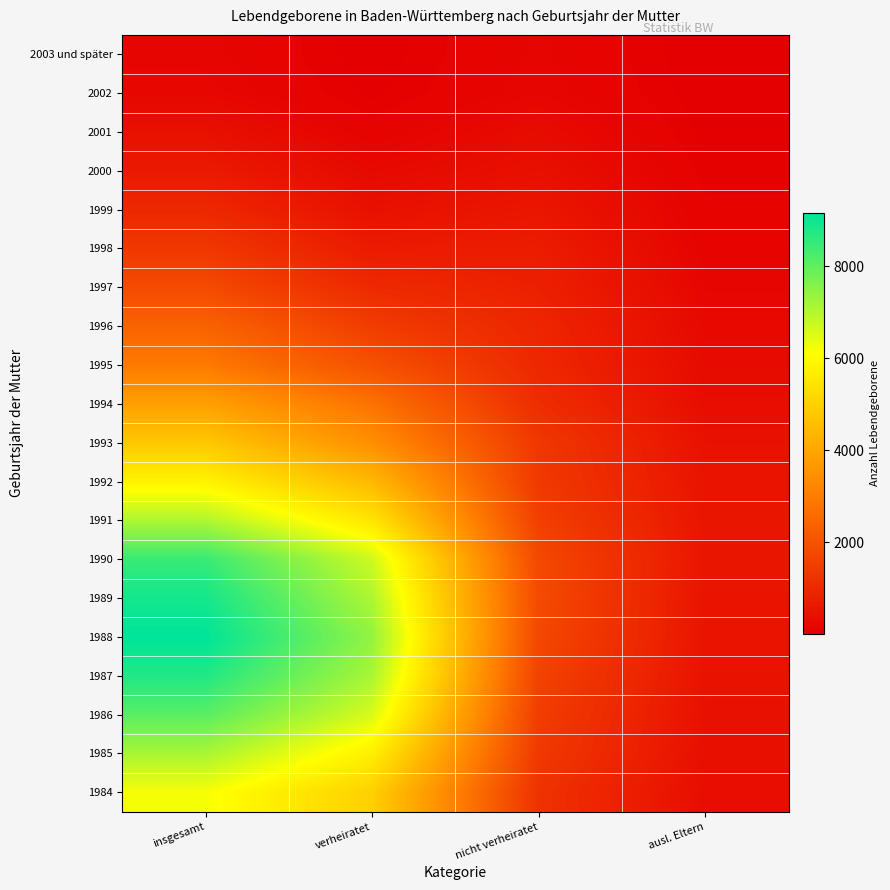

At how many categories does at least one series exceed 5912?

2